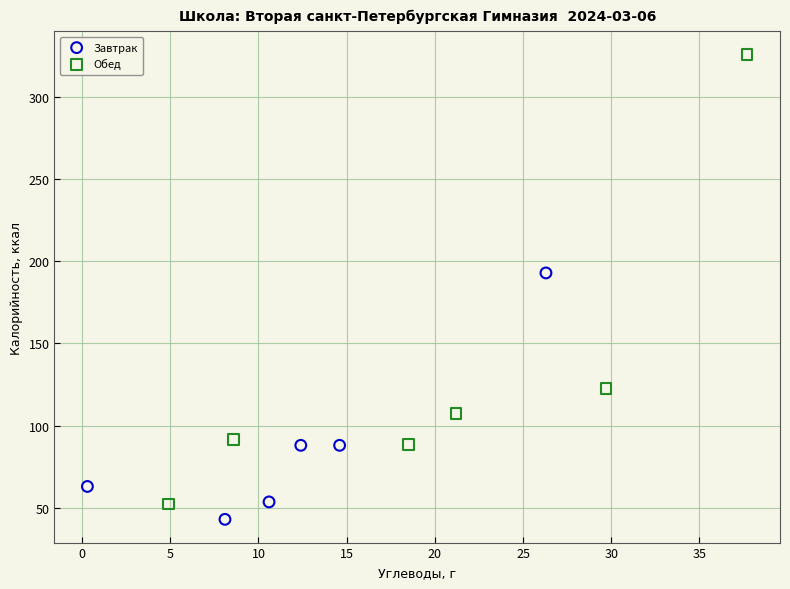

Which series has the widest spread of Y values?

Обед